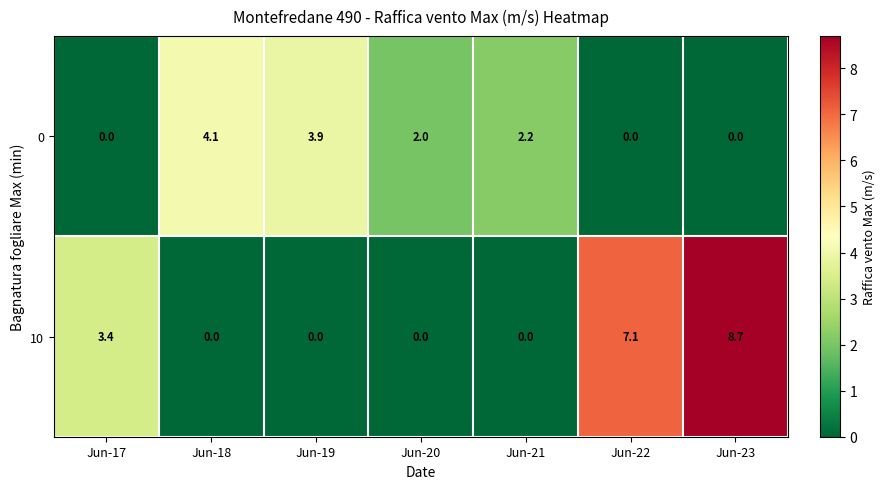

Where does the 0 series first go above 2?

Jun-18